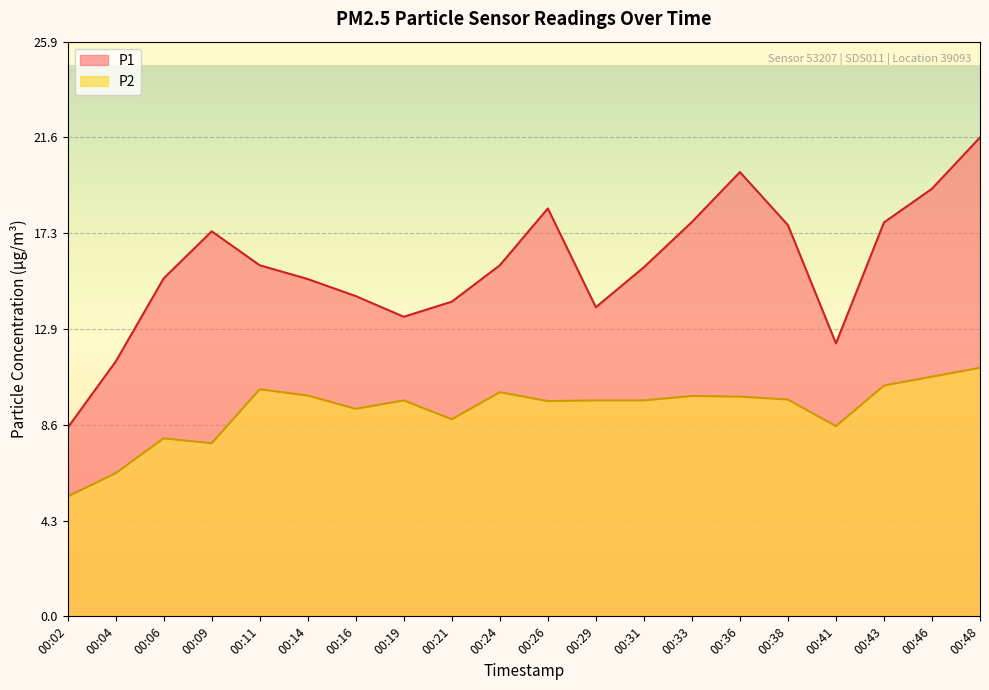

True or false: P2 and P1 intersect in this chart.

False